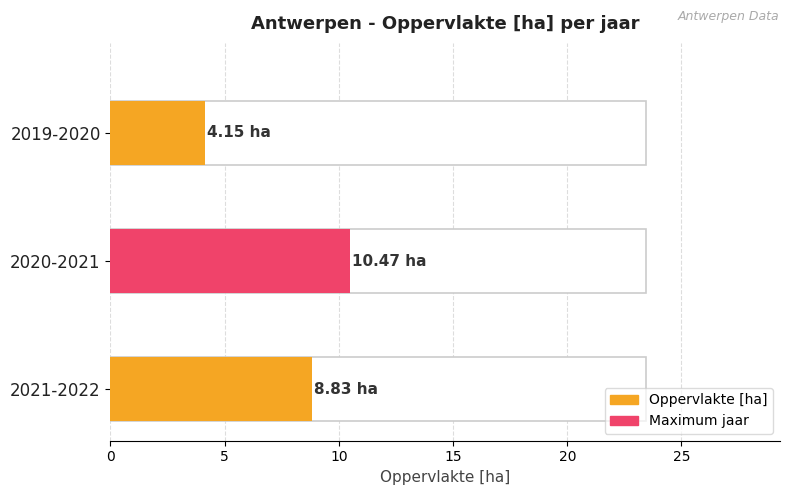

What is the label of the 1st bar from the right?

2021-2022